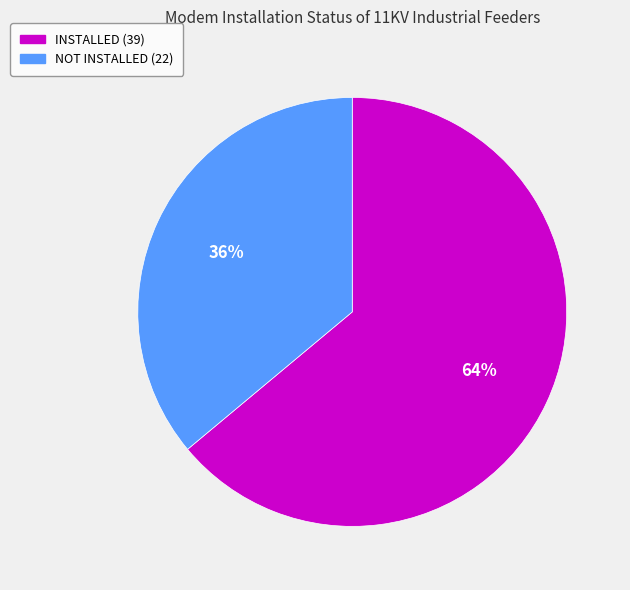

What is the smallest slice in the pie chart?

NOT INSTALLED